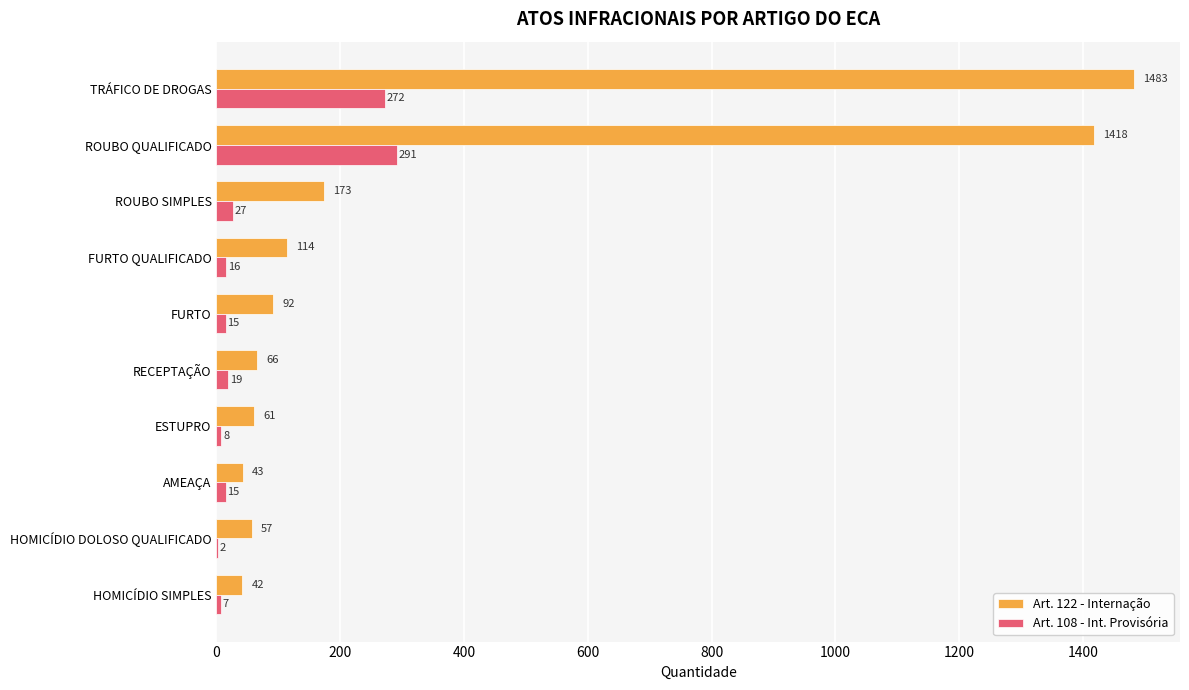

What is the sum of all Art. 108 - Int. Provisória values?

672